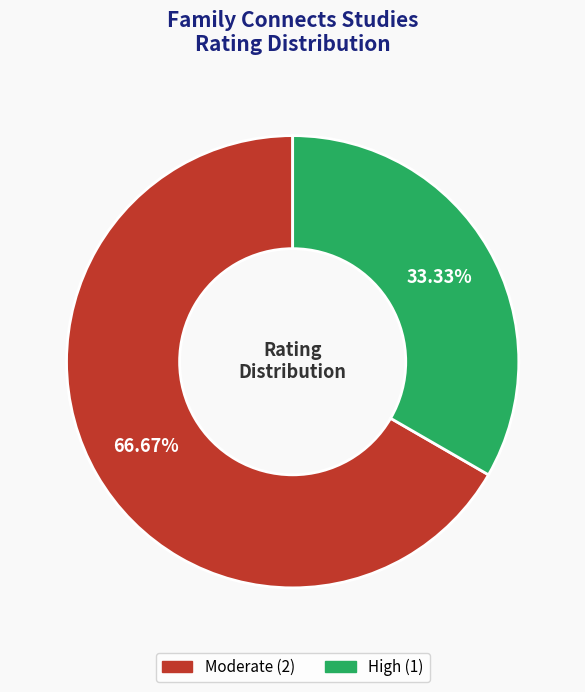

How many segments does this pie chart have?

2